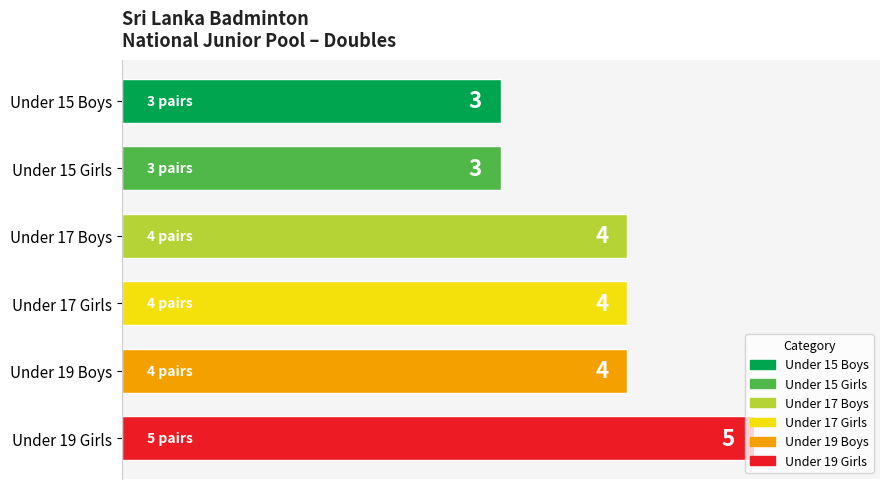

How many values are between 3 and 4?

5